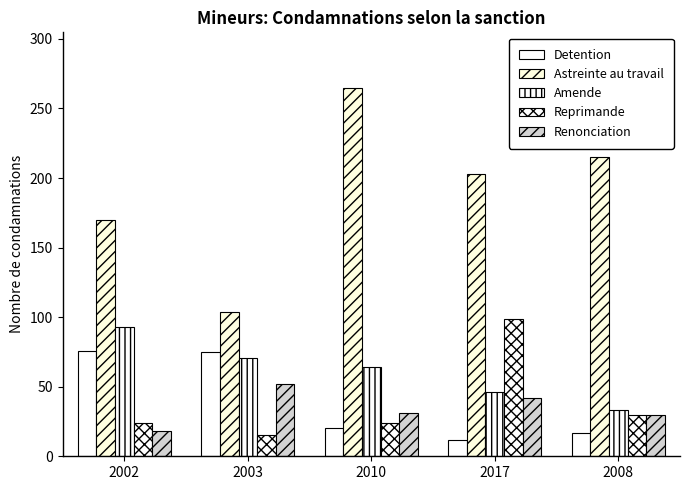

Does the chart contain stacked bars?

No